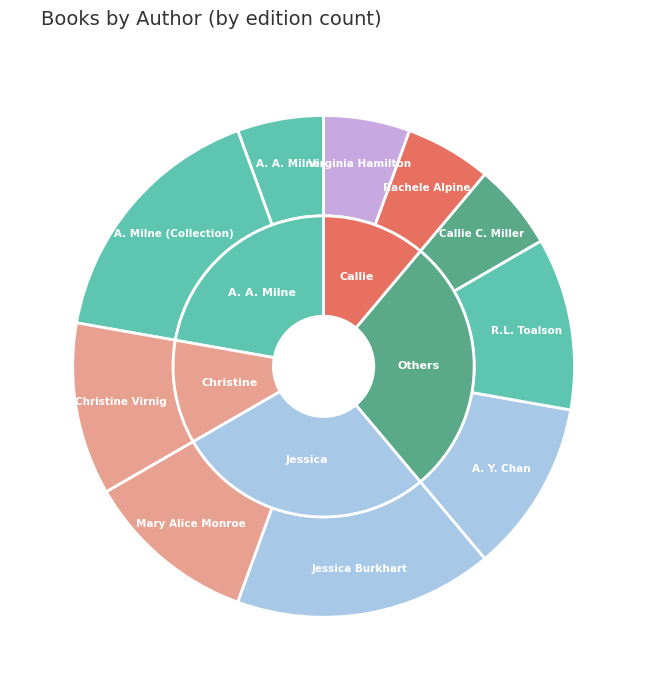

What percentage is the A. Y. Chan slice, to the nearest percent?

11%